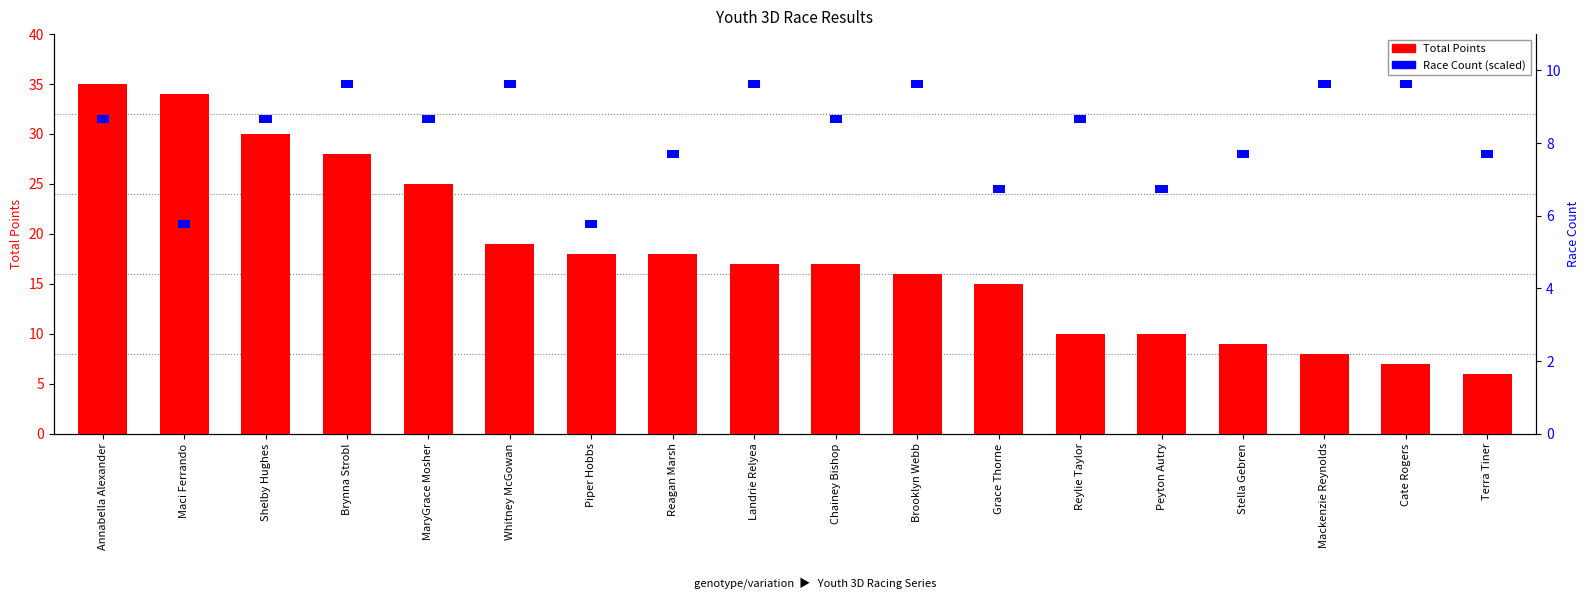

What are all the series names shown in the legend?

Total Points, Race Count (scaled)